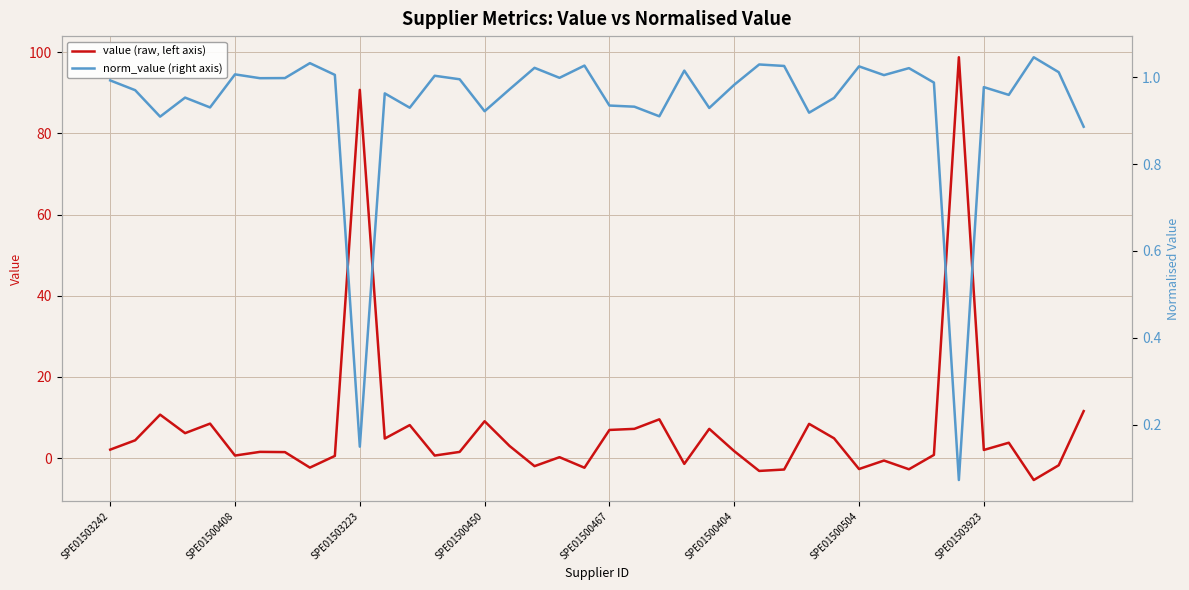

At which label is norm_value (right axis) closest to 0?

34